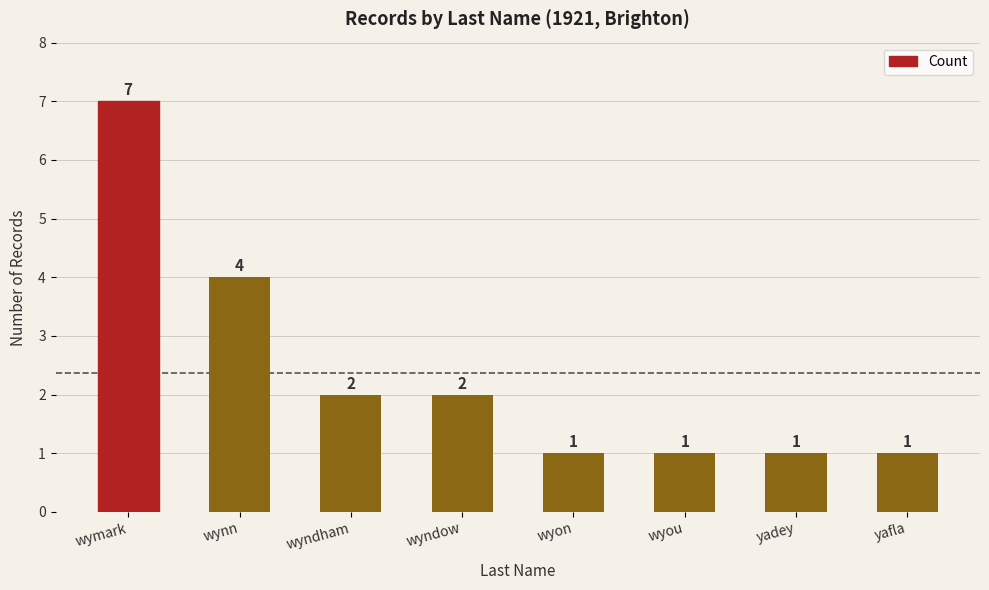

Where is the data nearest to the value 4?

wynn